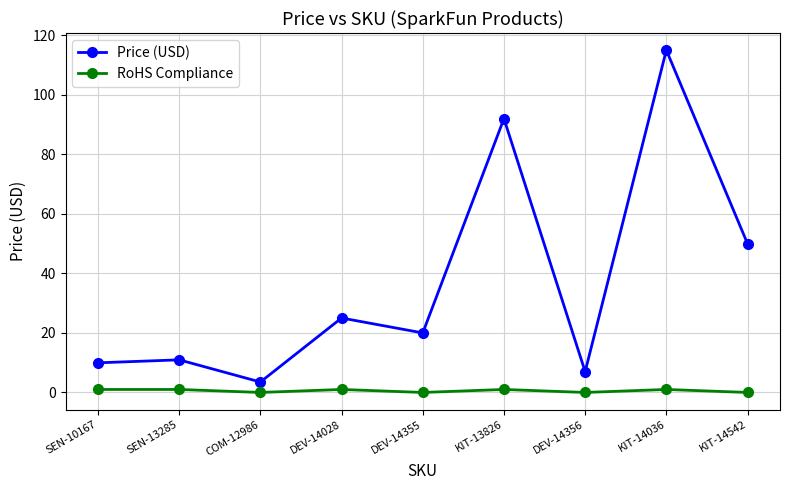

How many lines are shown in the chart?

2